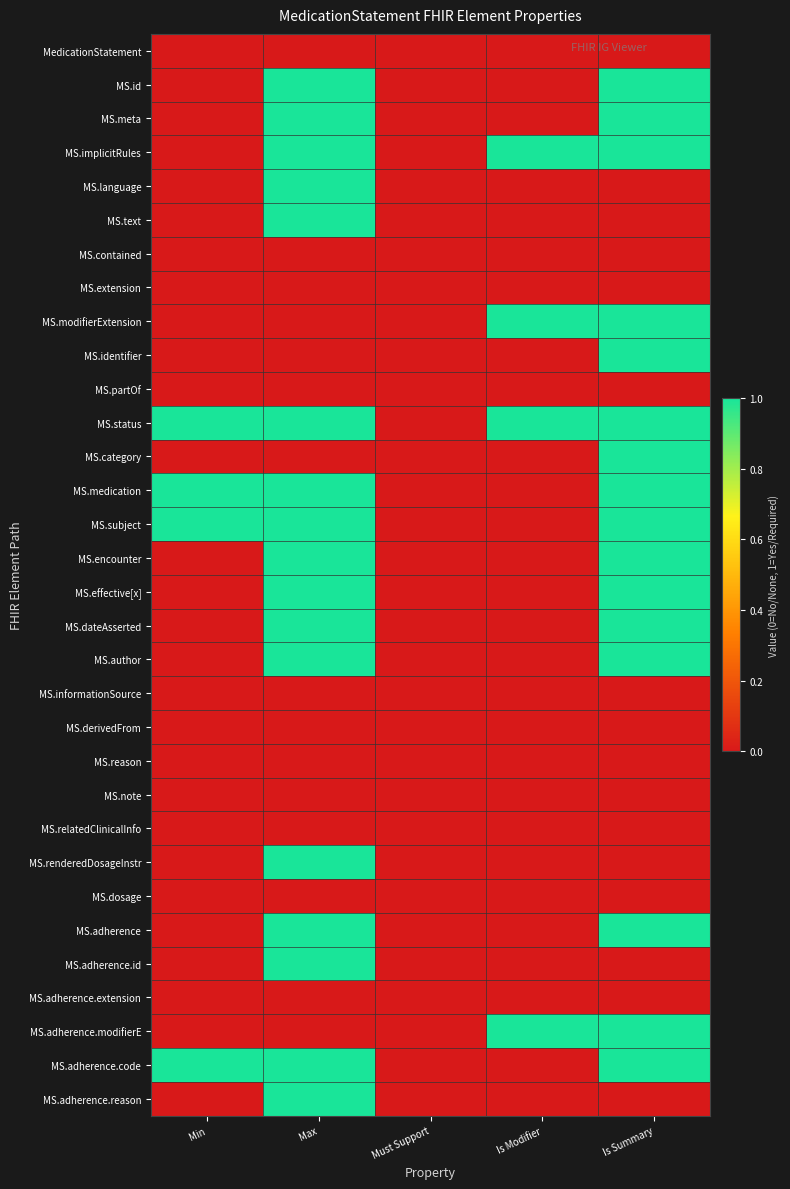

What is the maximum value shown in the chart?

1